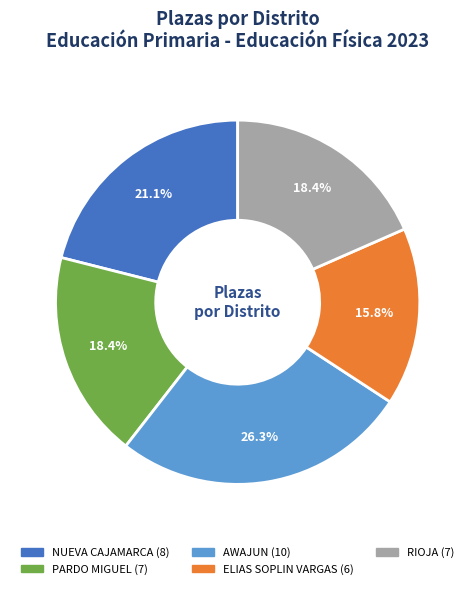

Between PARDO MIGUEL and NUEVA CAJAMARCA, which is larger?

NUEVA CAJAMARCA